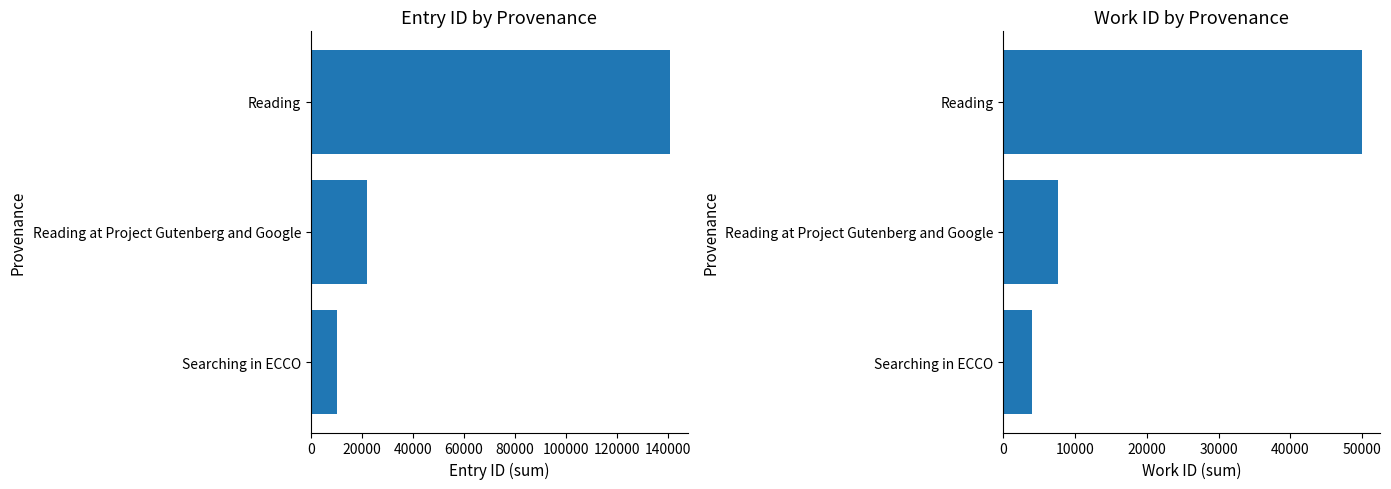

Reading right to left, transcribe all the data shown in this chart.

id: 140647	22052	10443
work_id: 50000	7566	4034